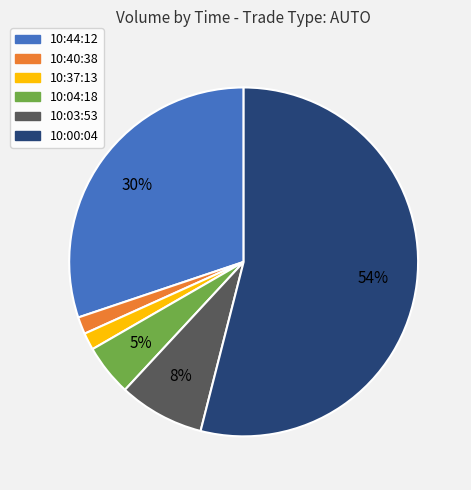

What is the largest slice in the pie chart?

10:00:04